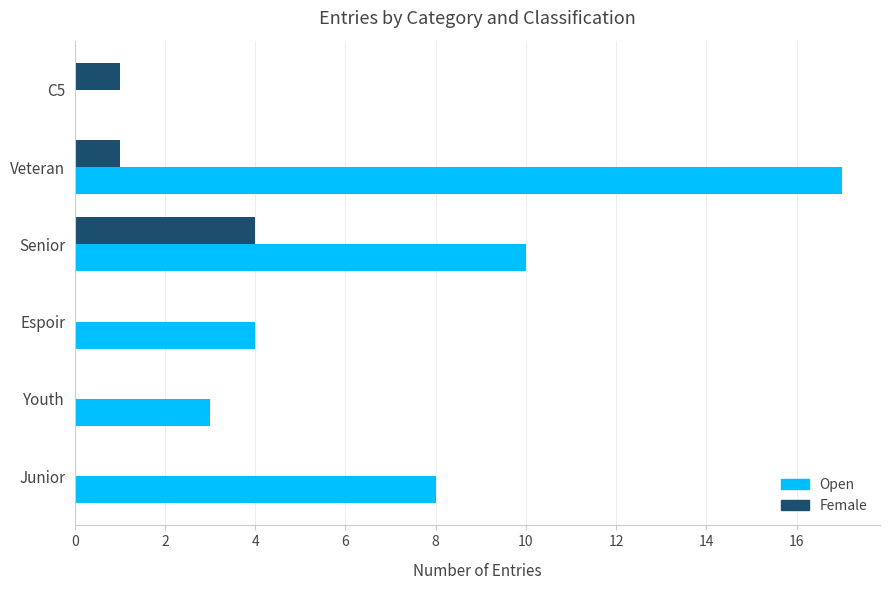

True or false: Open has a value of 8 at Junior.

True